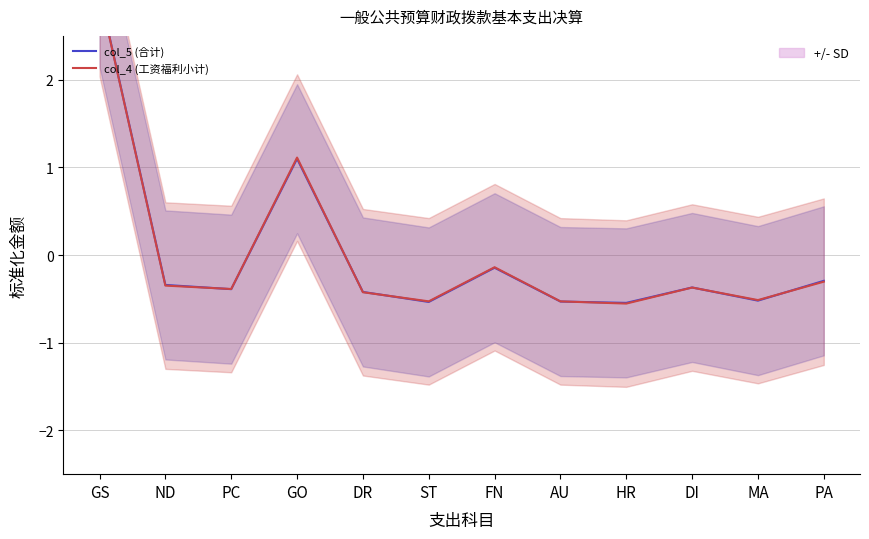

Which series has the widest spread of values?

col_4 (工资福利小计)